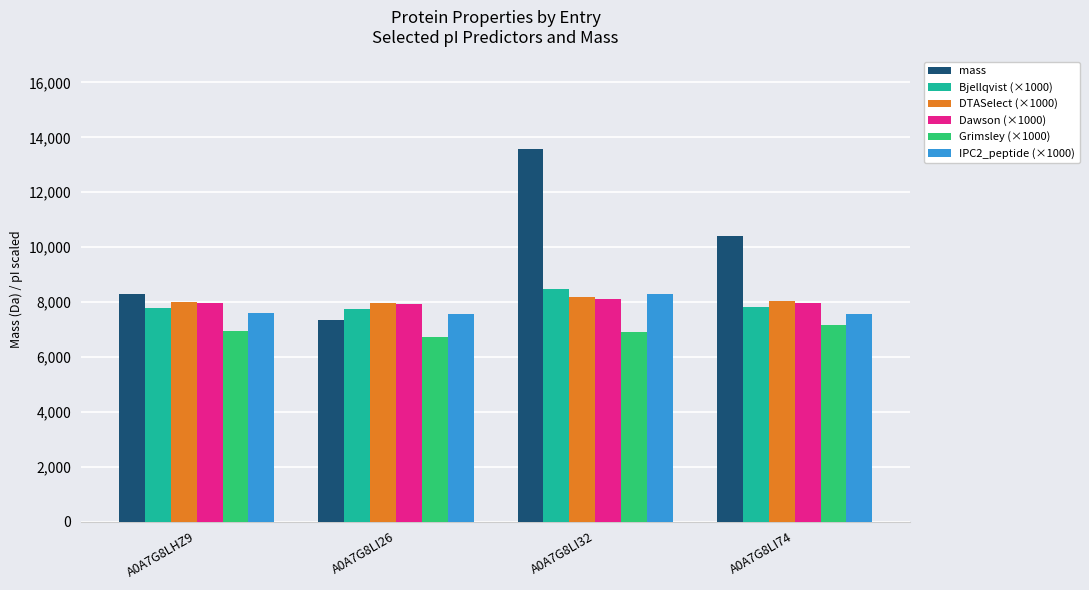

Is the value of Bjellqvist (×1000) at A0A7G8LHZ9 greater than the value of DTASelect (×1000) at A0A7G8LI26?

No